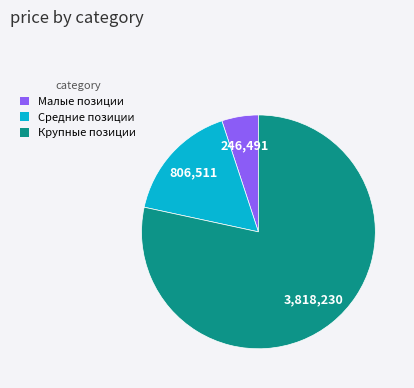

How many slices are in this pie chart?

3